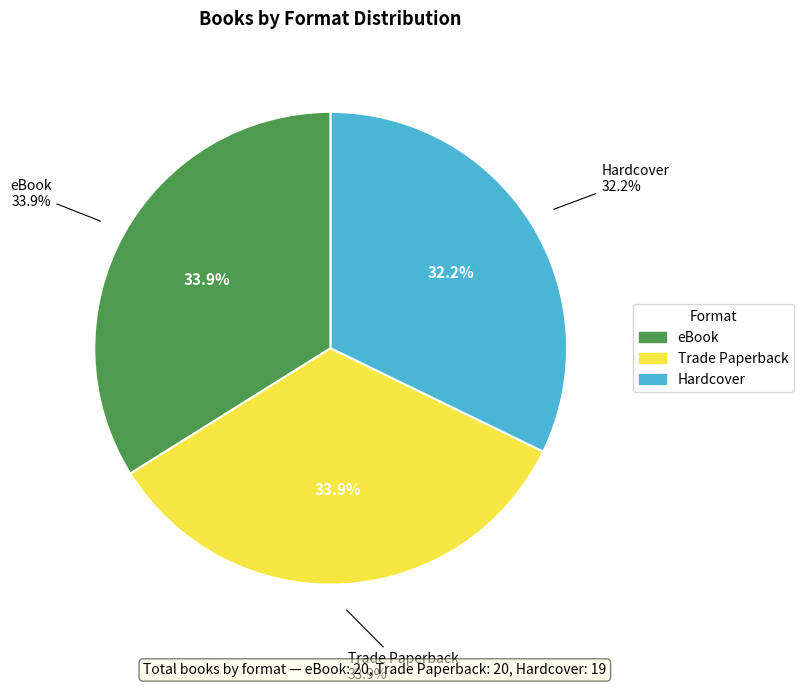

Which slice is the smallest?

Hardcover